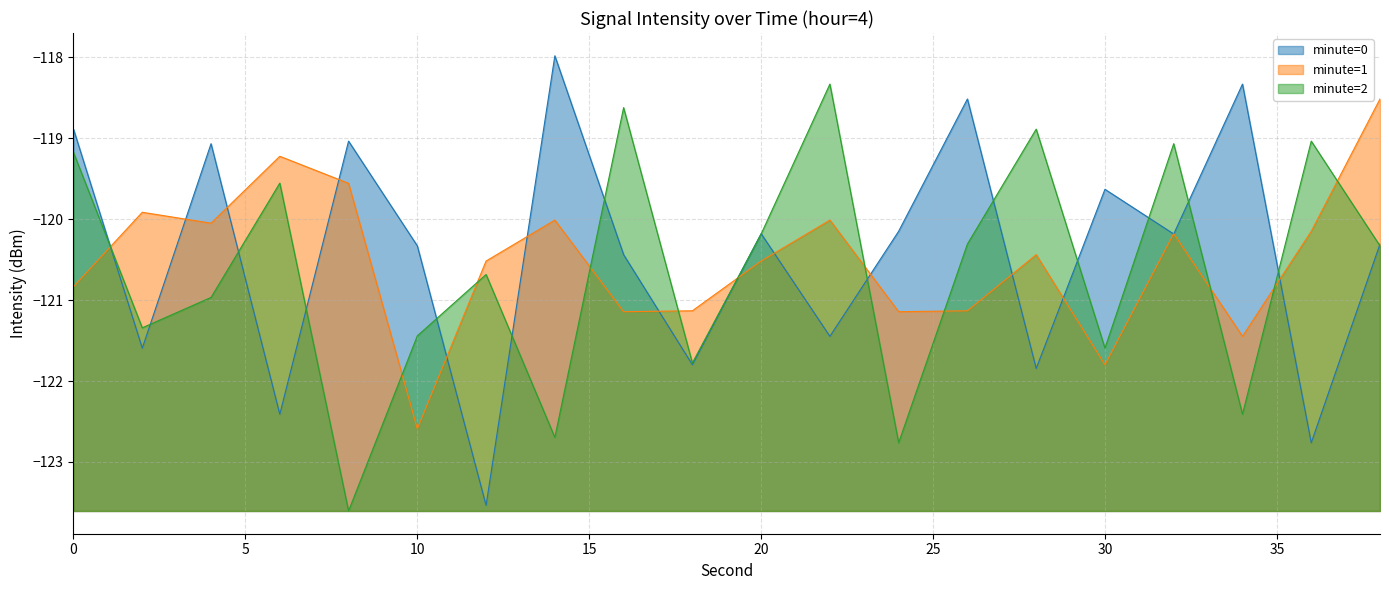

What is the minimum value shown in the chart?

-123.6